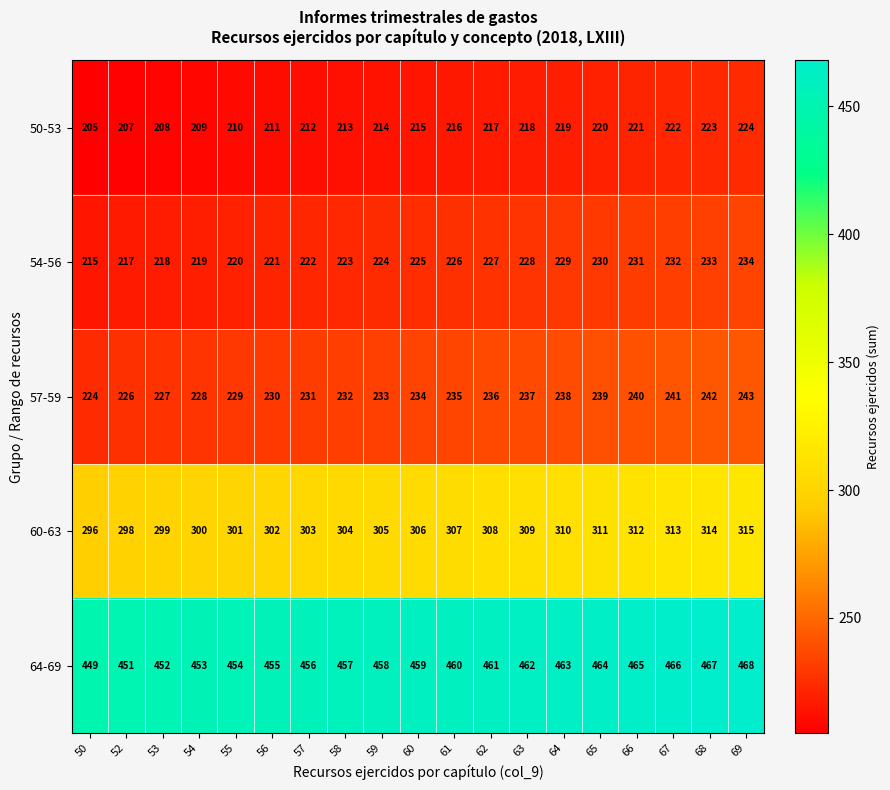

What is the difference between the highest and lowest values at 55?

244